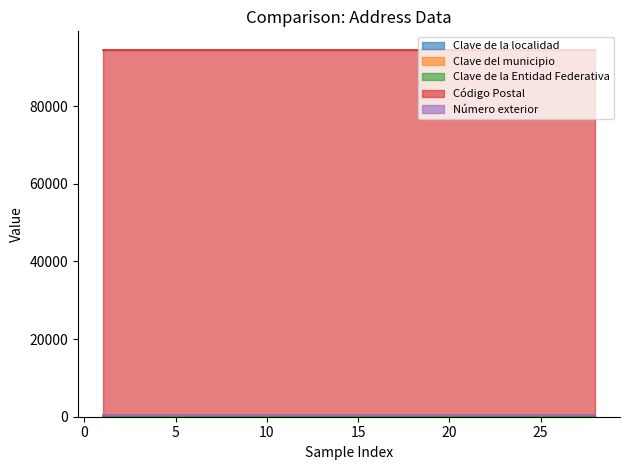

At which category is the sum across all series the highest?

1